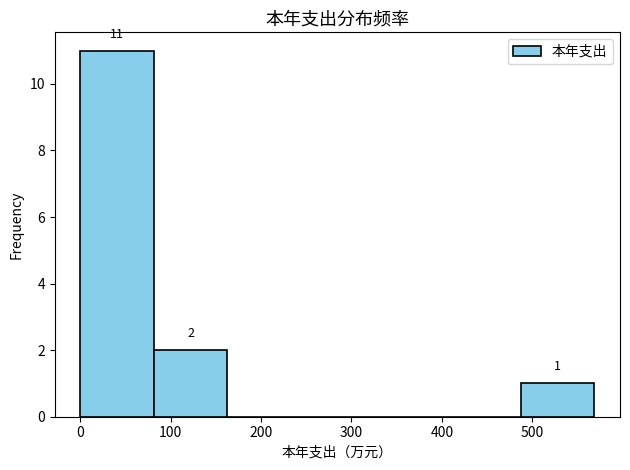

Over which range of the x-axis is the bar tallest?

0 to 80